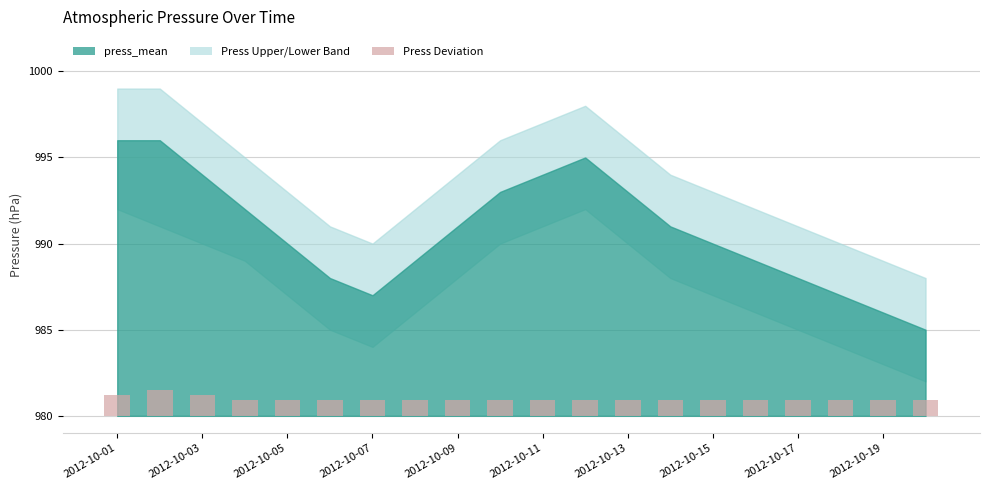

Is it true that the value at 2012-10-11 is 1.3?

False